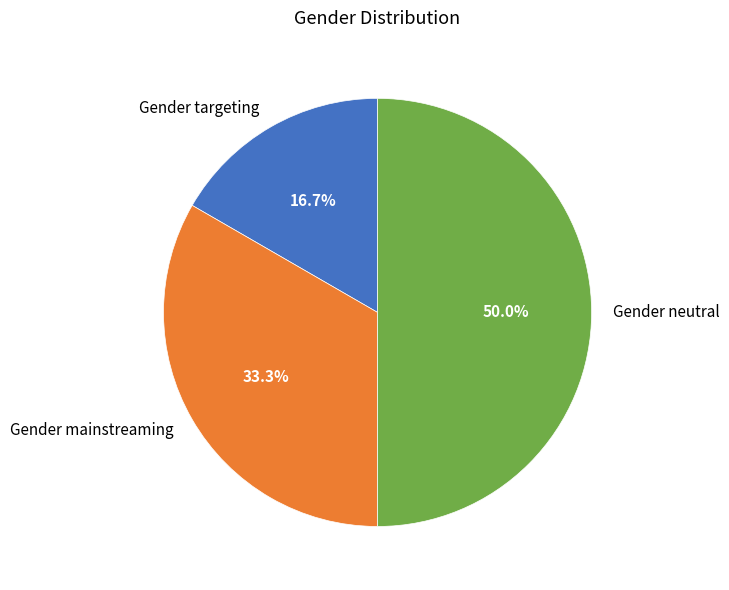

To the nearest percent, what portion does Gender neutral represent?

50%